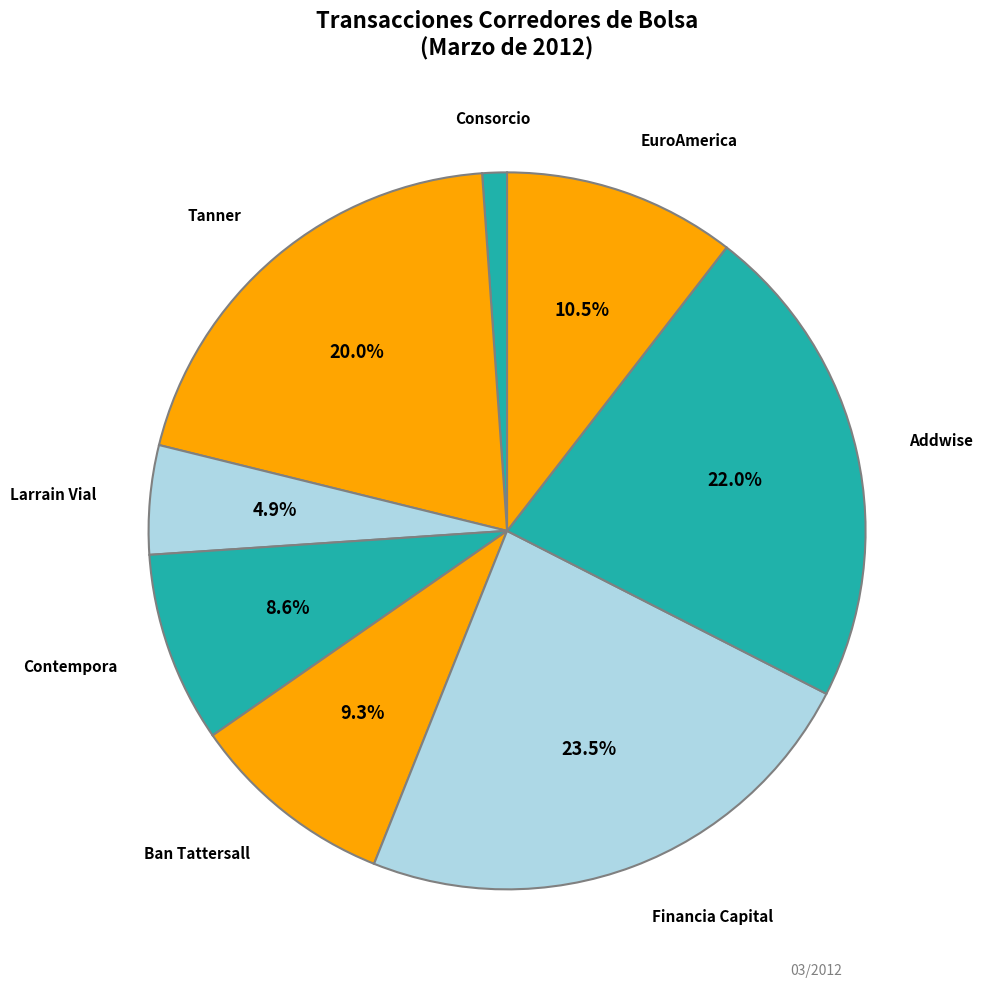

Which category has the smallest portion of the pie?

Consorcio